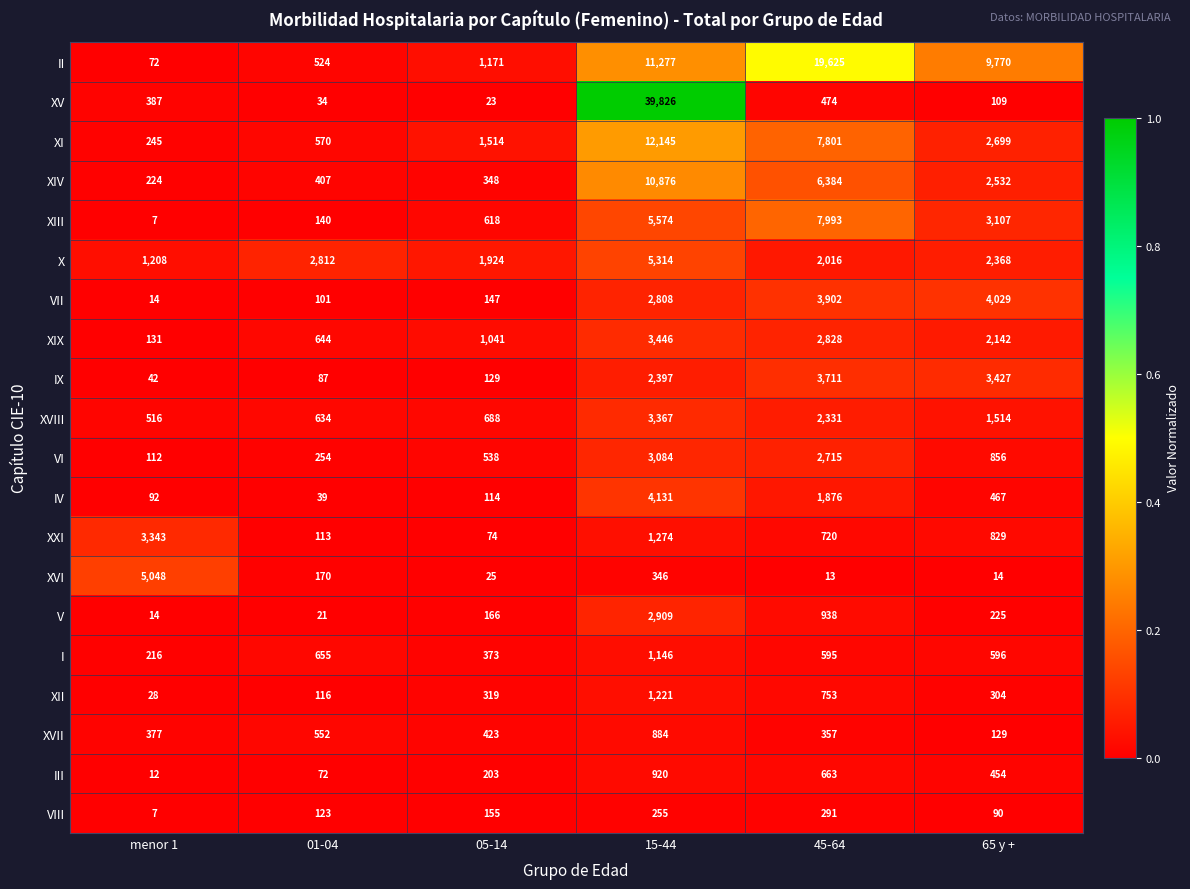

What is the total value across all series at 01-04?

8068